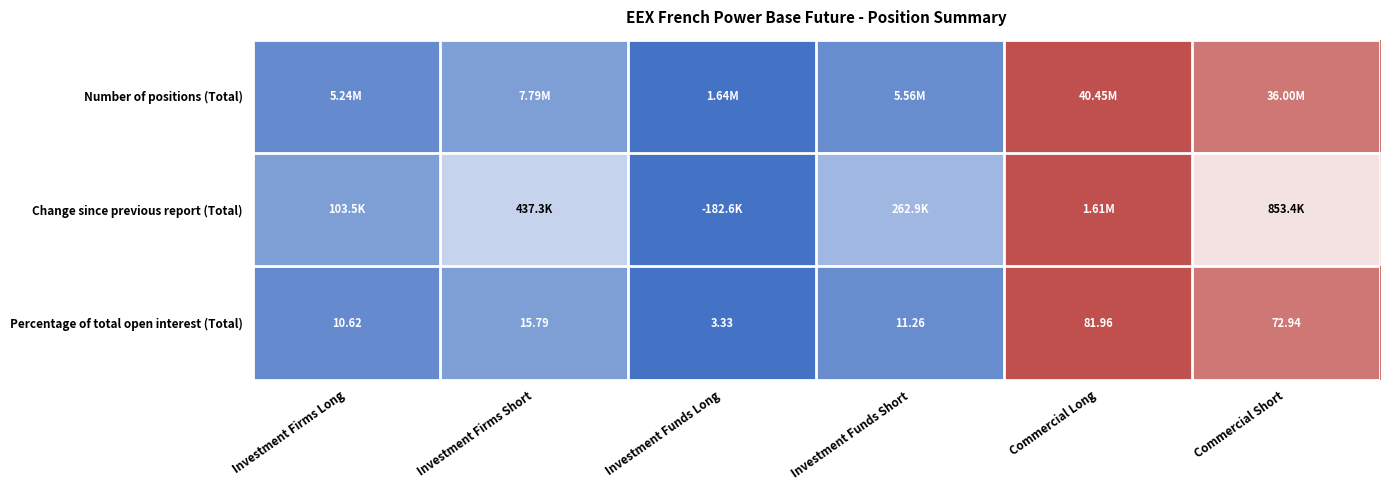

Where does the Percentage of total open interest (Total) series first go above 15?

Investment Firms Short